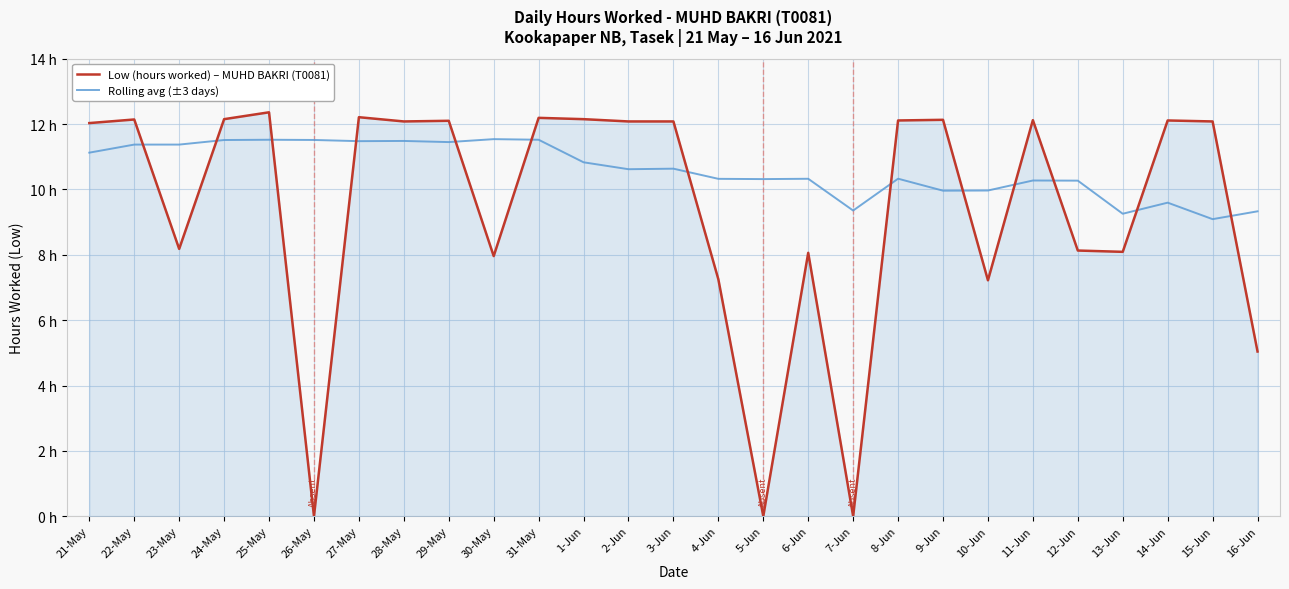

Rank the series at 30-May from highest to lowest value.

Rolling avg (±3 days), Low (hours worked) – MUHD BAKRI (T0081)